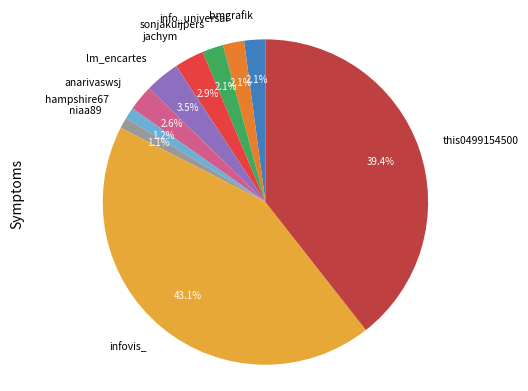

What percentage do info_universal and infovis_ together represent?

45.2%